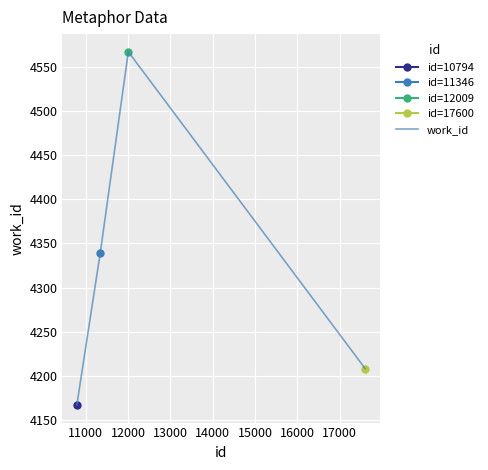

What is the sum of all values?

17281